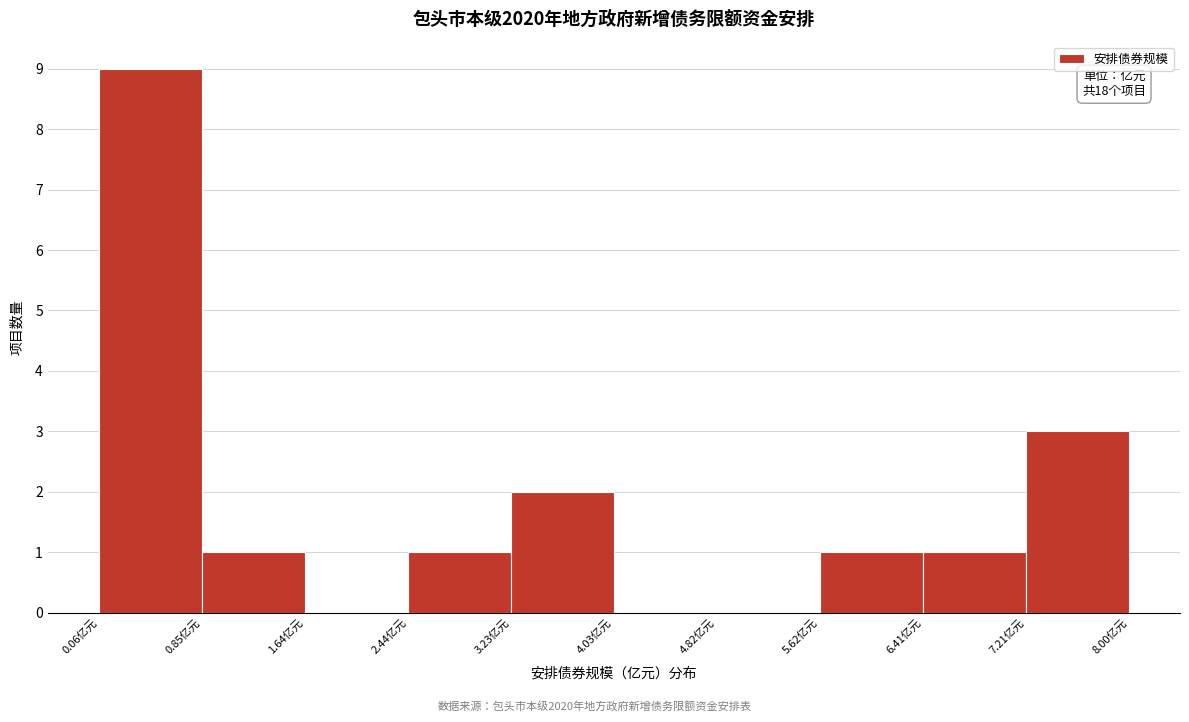

Over which range of the x-axis is the bar tallest?

0.1 to 0.9